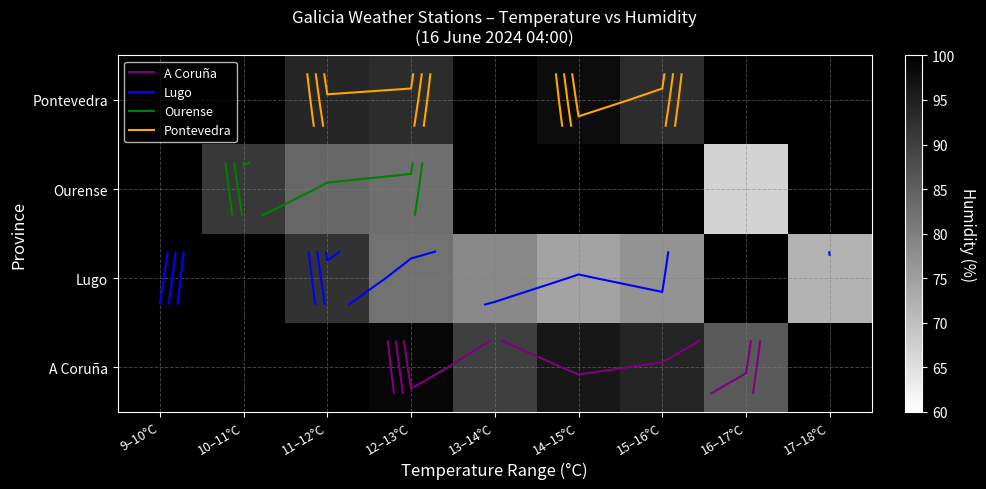

Between 13–14°C and 17–18°C, which series saw the biggest shift?

Lugo